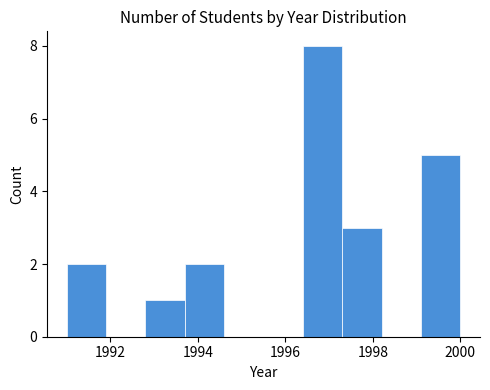

Reading left to right, list every bar in this chart as the range it spans on the x-axis followed by its height. Neither the bar edges nor the heights are printed on the chart, so give them approximately, as read against the axes.

1991.0 to 1991.9: 2
1991.9 to 1992.8: 0
1992.8 to 1993.7: 1
1993.7 to 1994.6: 2
1994.6 to 1995.5: 0
1995.5 to 1996.4: 0
1996.4 to 1997.3: 8
1997.3 to 1998.2: 3
1998.2 to 1999.1: 0
1999.1 to 2000.0: 5